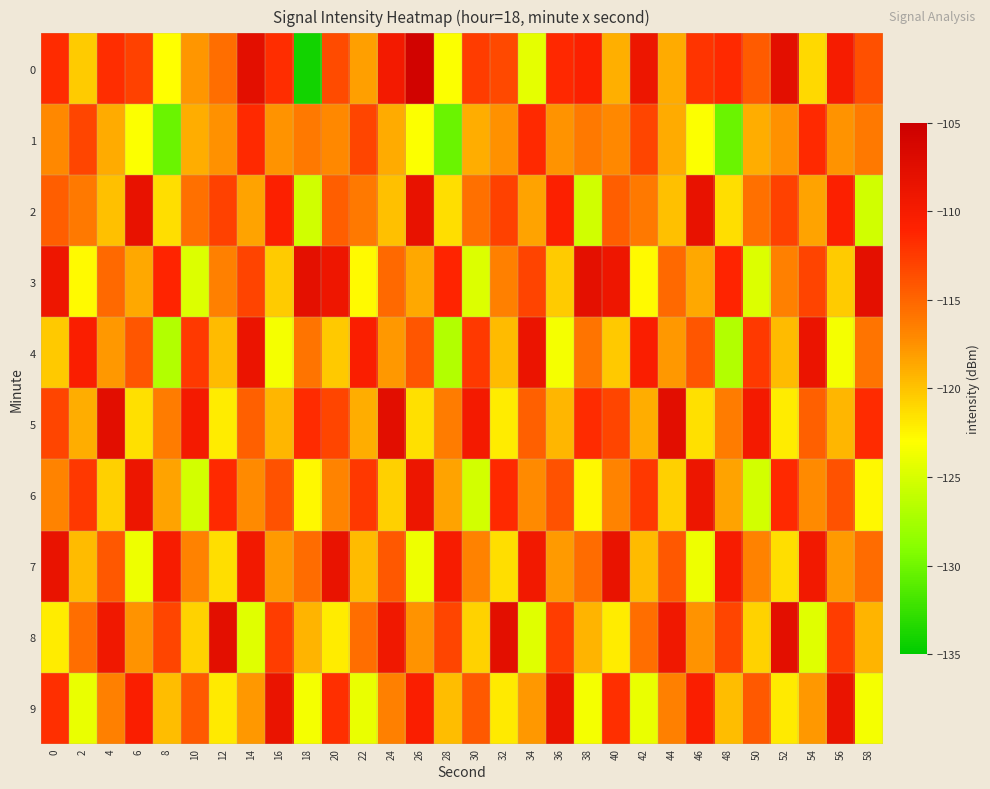

How many data points does each series have?

30